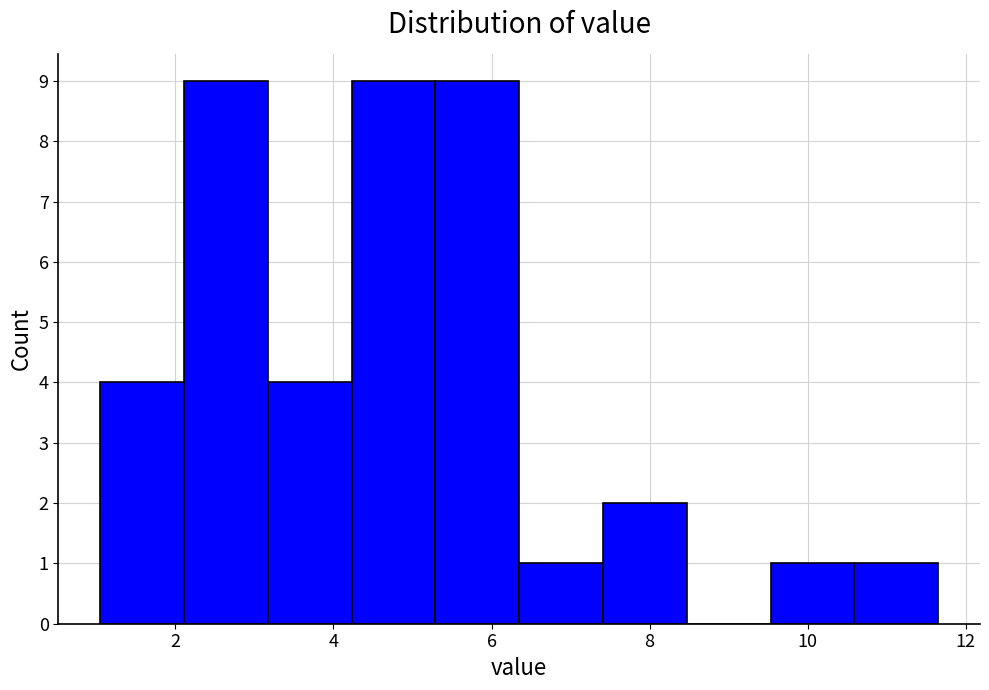

How tall is the bar that spans 6.4 to 7.4 on the x-axis? Neither the bar edges nor the heights are printed on the chart, so give them approximately, as read against the axes.

1